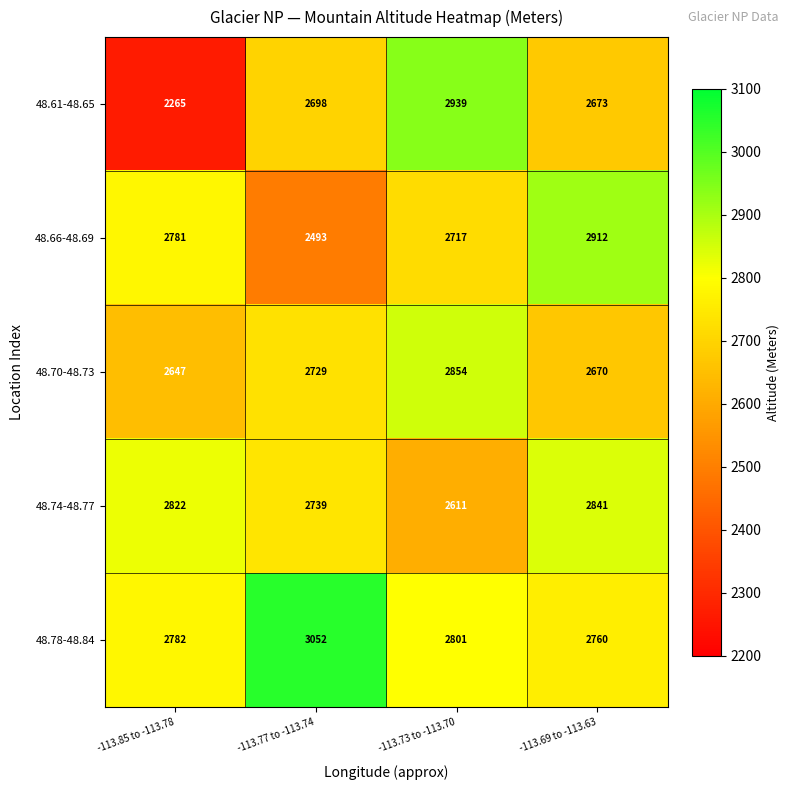

How many 48.66-48.69 values are between 2717 and 2912?

3